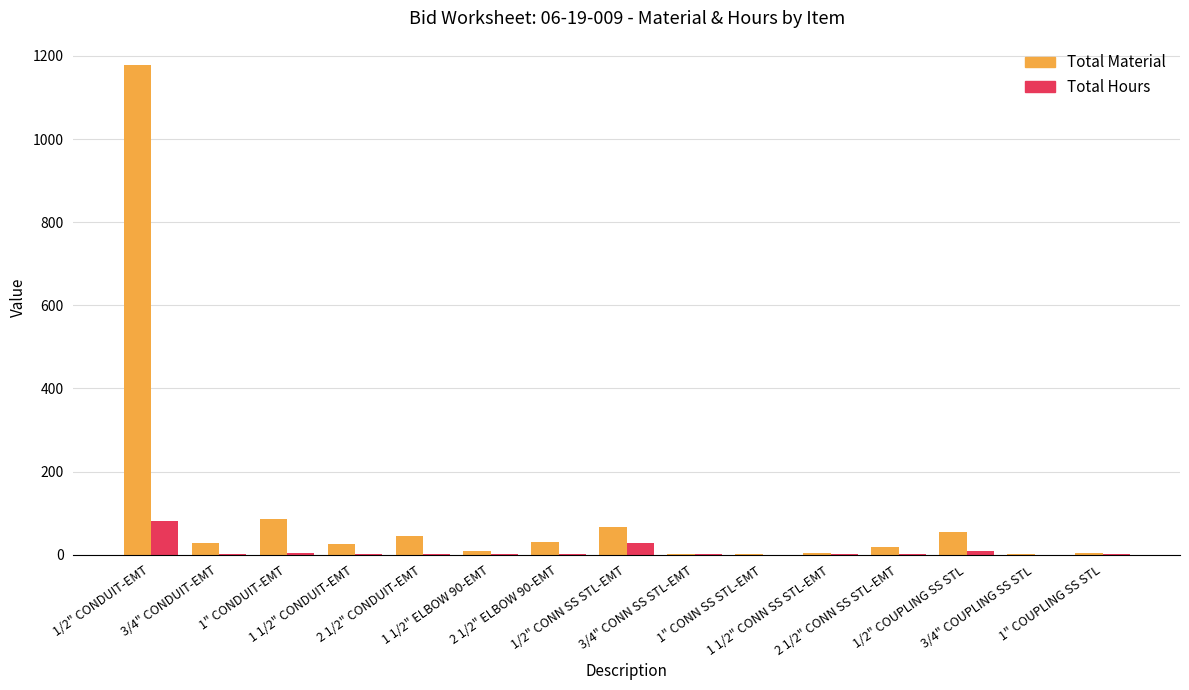

What is the greatest value displayed?

1177.9